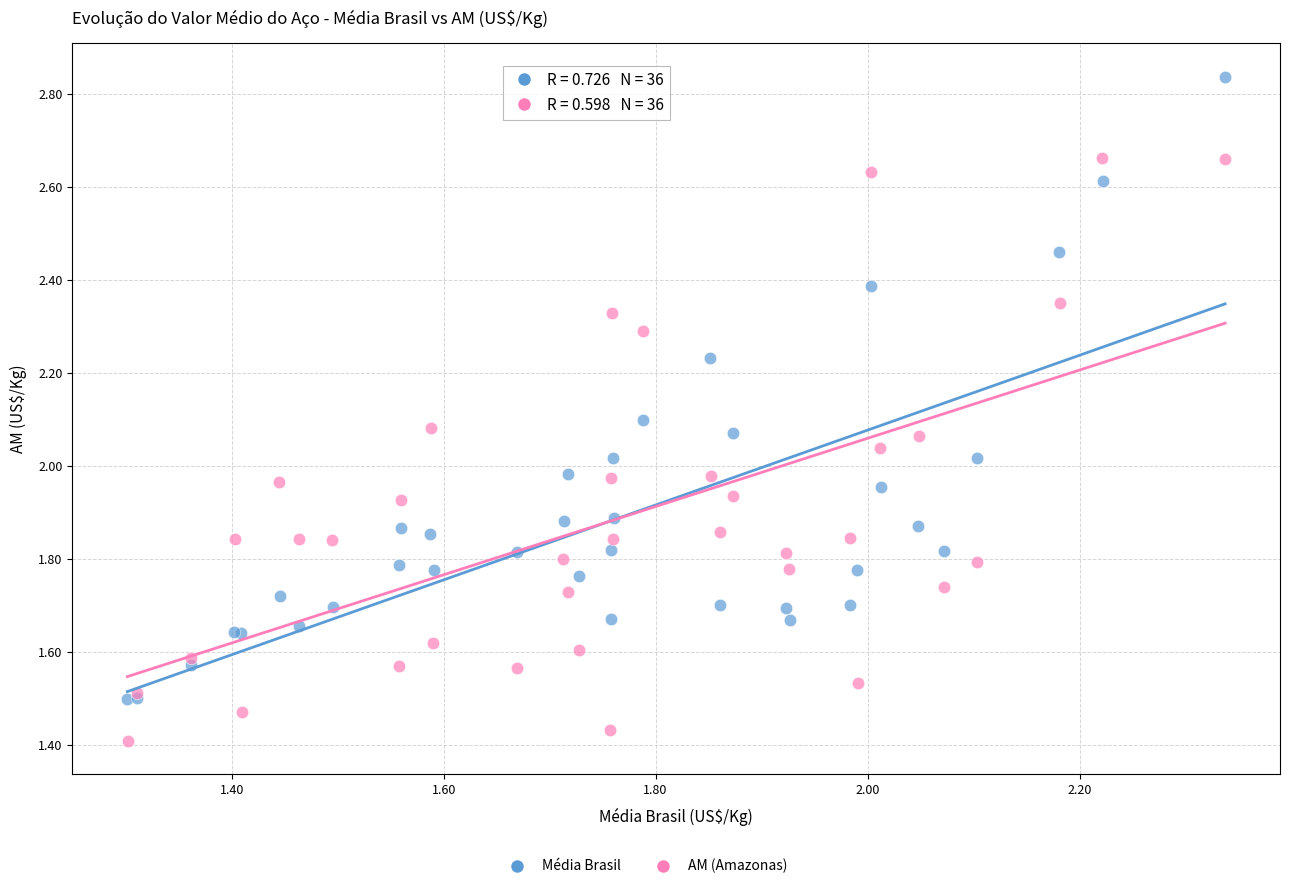

Which series reaches the maximum Y coordinate?

Média Brasil